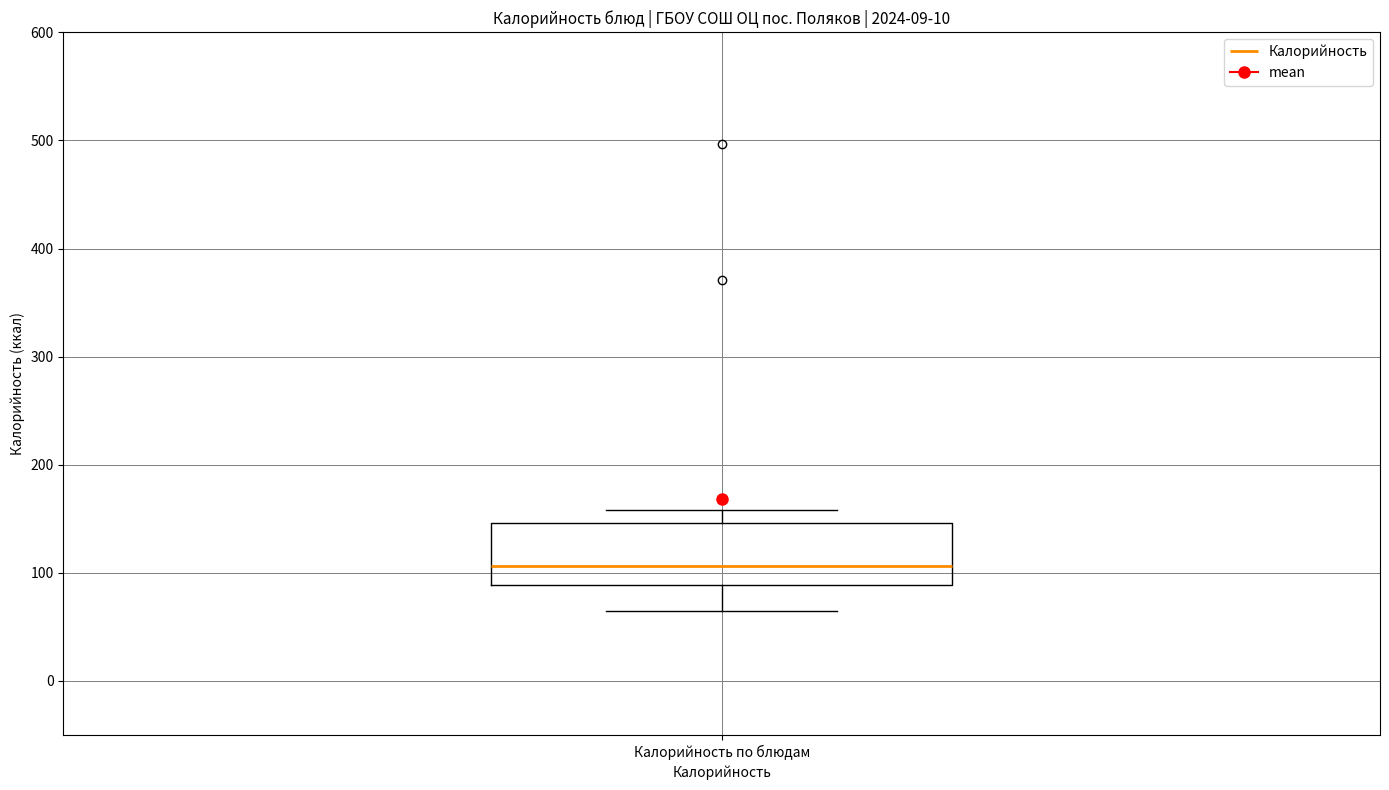

Transcribe this box plot: give where the median line is, the range the box spans, and where the two whiskers end, as read against the y-axis. The values are not printed on the chart, so give them approximately, as read against the axis.

median 110, box 90 to 150, whiskers 70 to 160